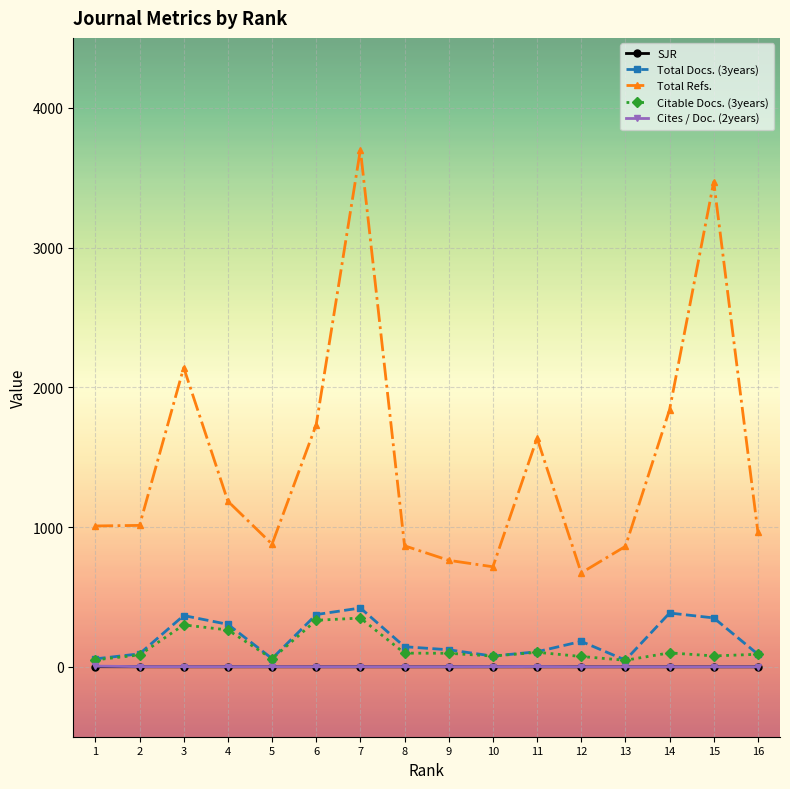

True or false: Cites / Doc. (2years) and SJR intersect in this chart.

False